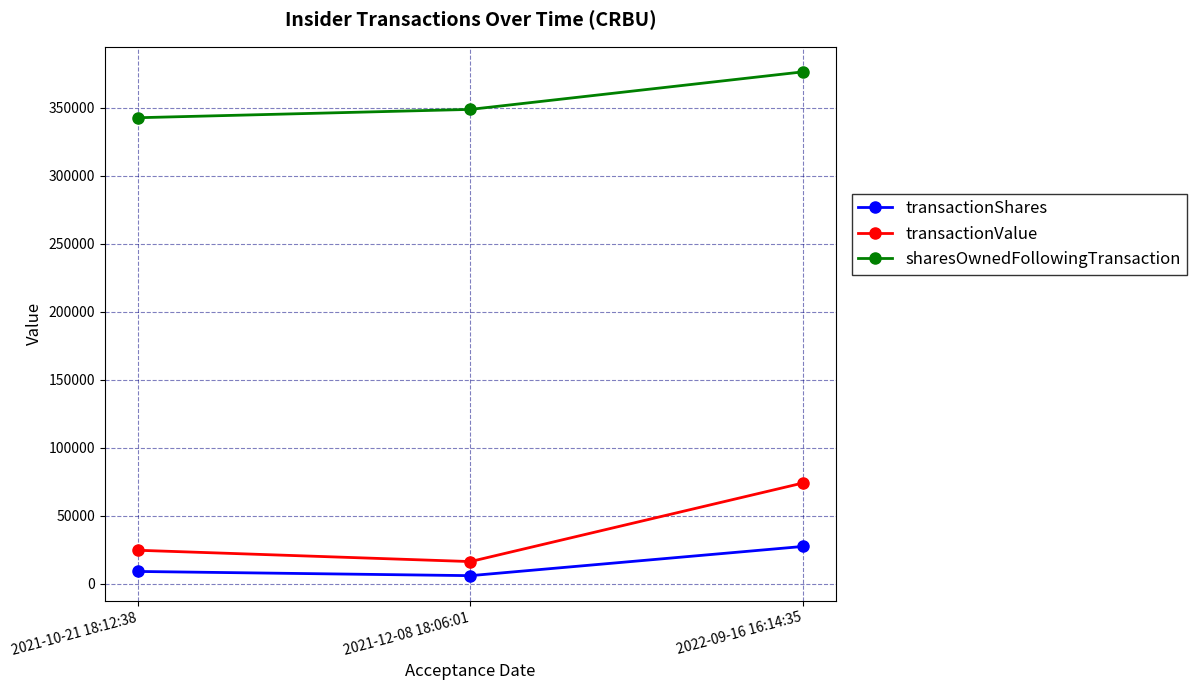

Rank the series by their maximum value, from lowest to highest.

transactionShares, transactionValue, sharesOwnedFollowingTransaction